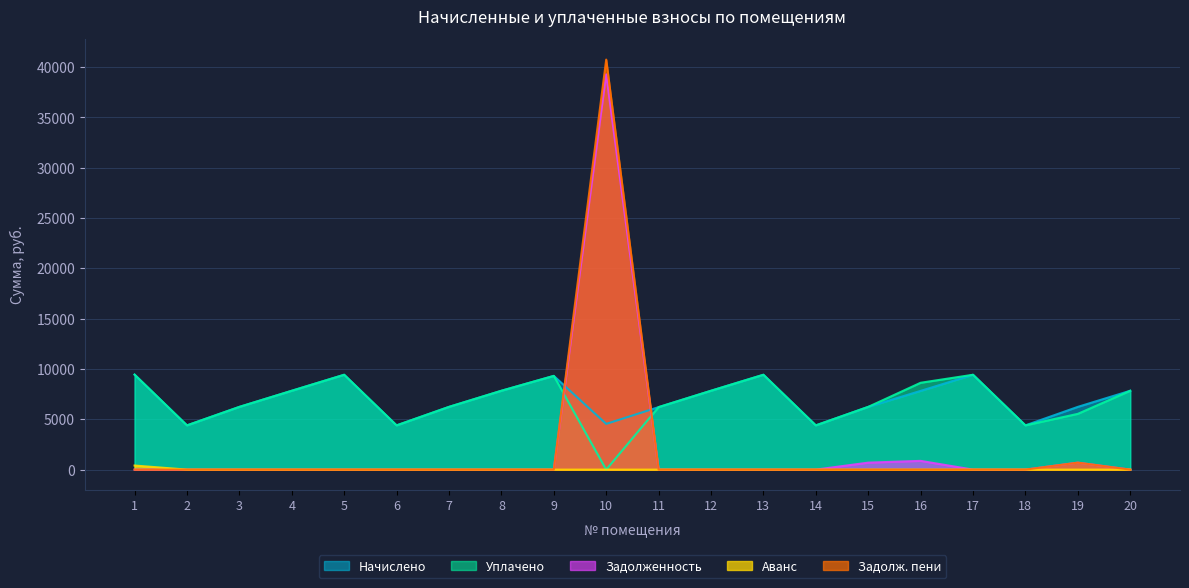

True or false: Задолж. пени and Задолженность intersect in this chart.

False